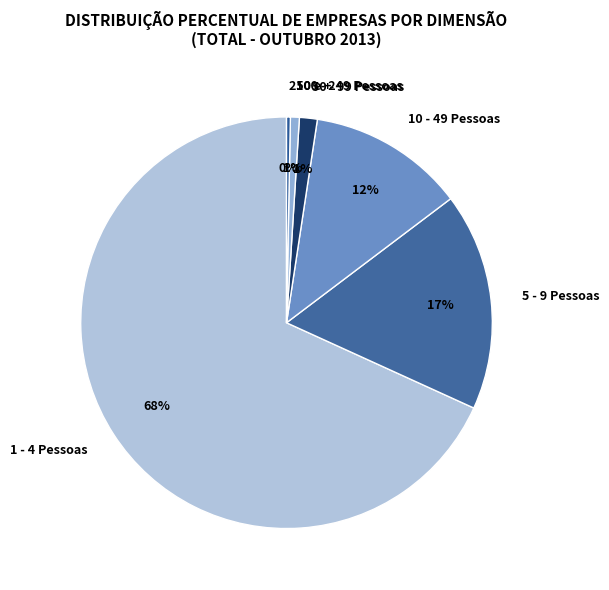

Which category has the biggest portion of the pie?

1 - 4 Pessoas